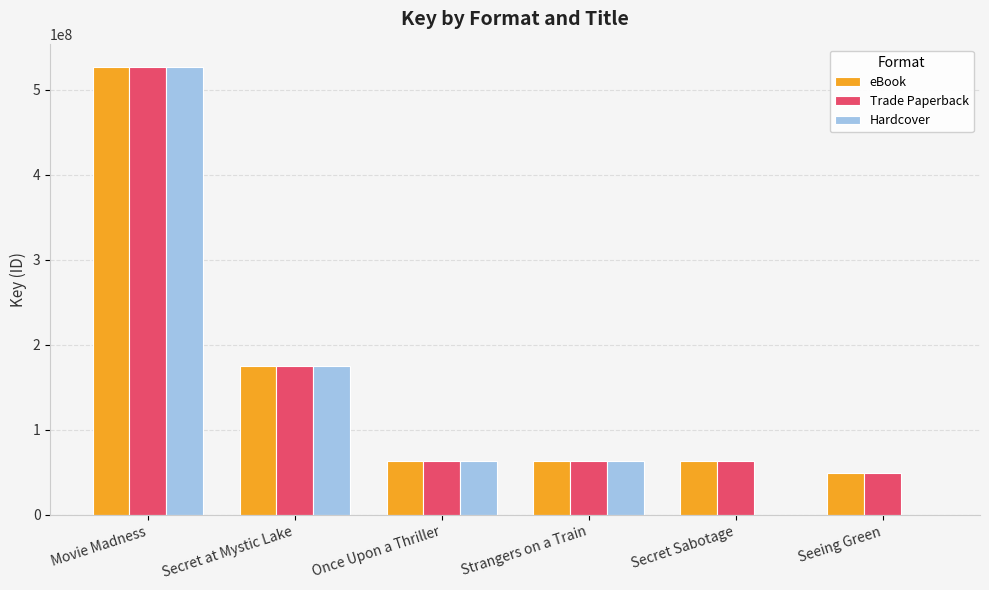

At which label is Hardcover closest to 263355735?

Secret at Mystic Lake